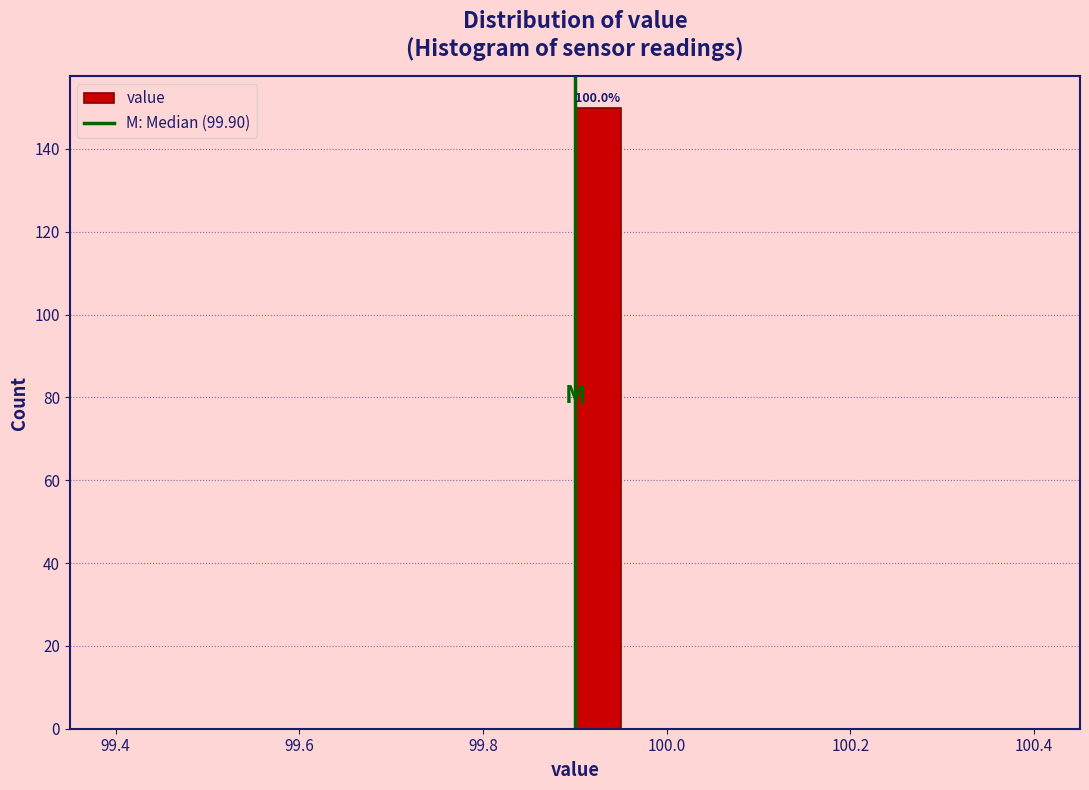

Around what value on the x-axis is the tallest bar? Give the approximate position of its centre, as read against the axis.

99.92